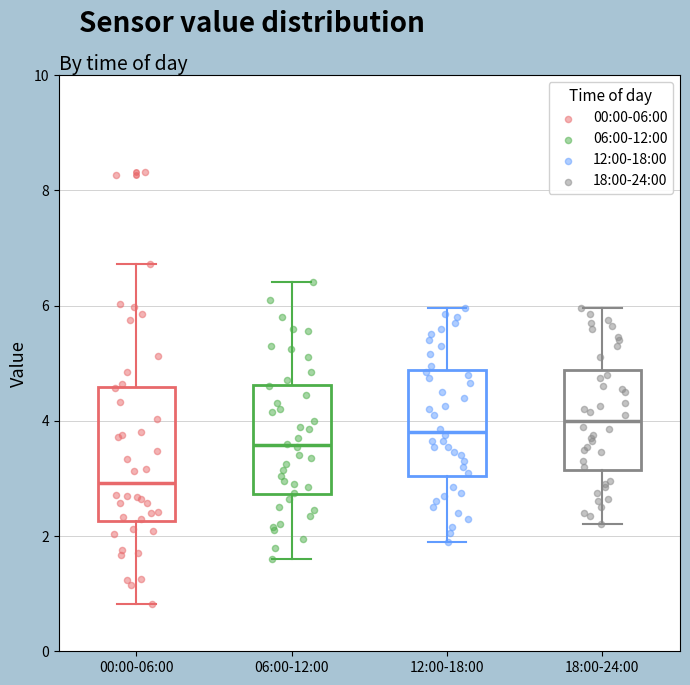

Where does the median line of the box for 18:00-24:00 sit on the y-axis? The values are not printed on the chart, so give them approximately, as read against the axis.

4.0